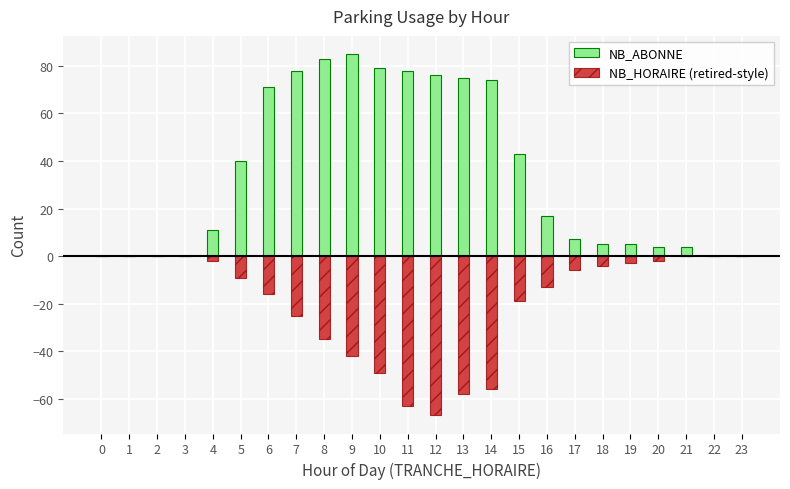

What is the difference between the NB_HORAIRE (retired-style) values at 22 and 7?

25